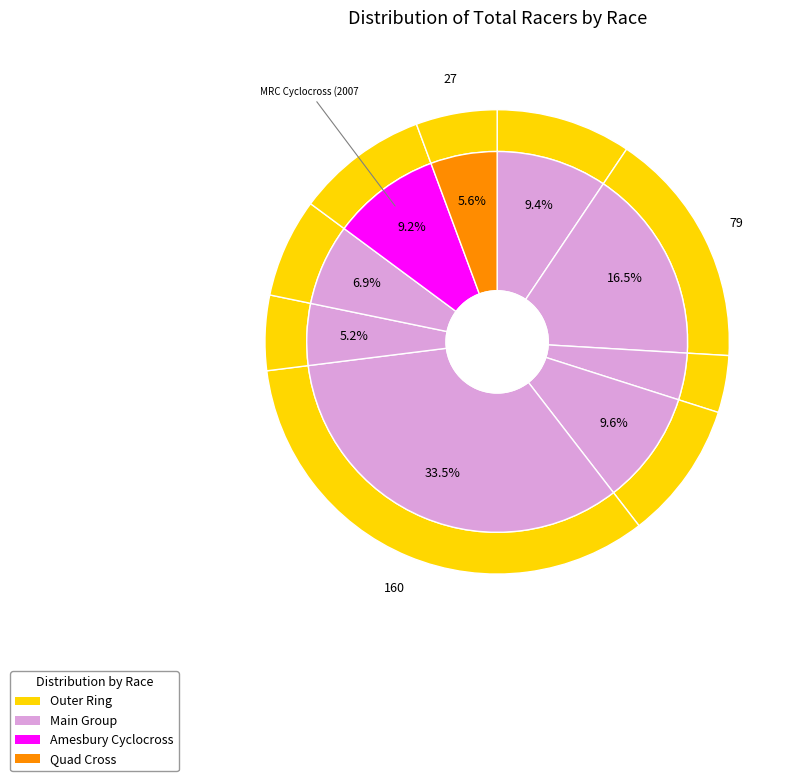

Which category has the smallest portion of the pie?

UNH Campus Cross